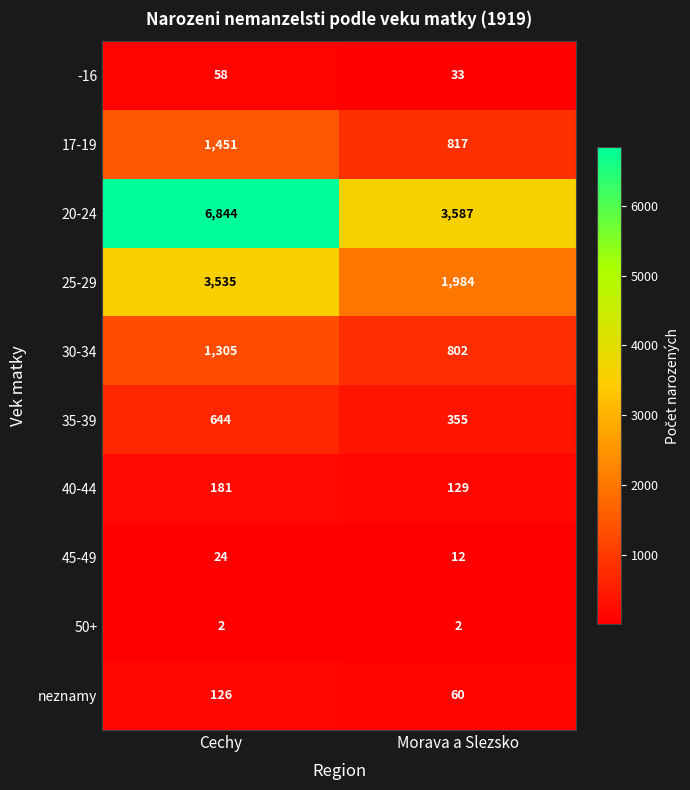

At how many categories does at least one series exceed 705?

2